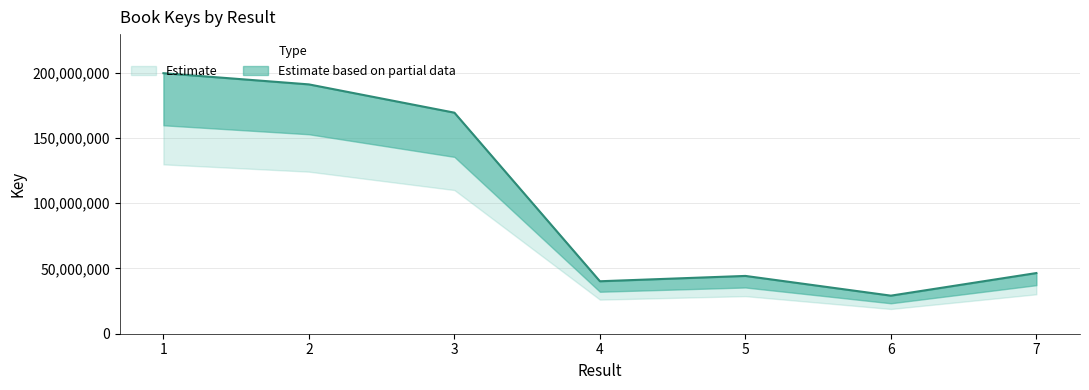

What is the maximum value shown in the chart?

199520888